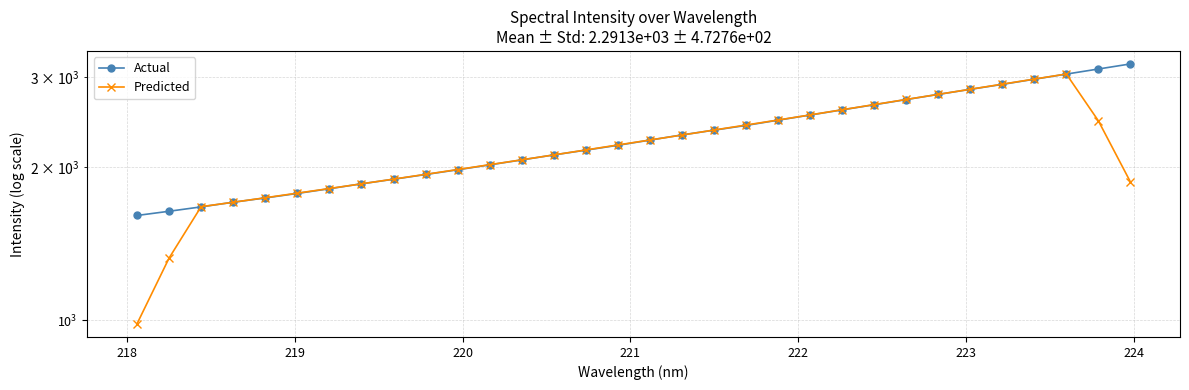

What is the value of the Actual point at the 31st from the left?

3116.9